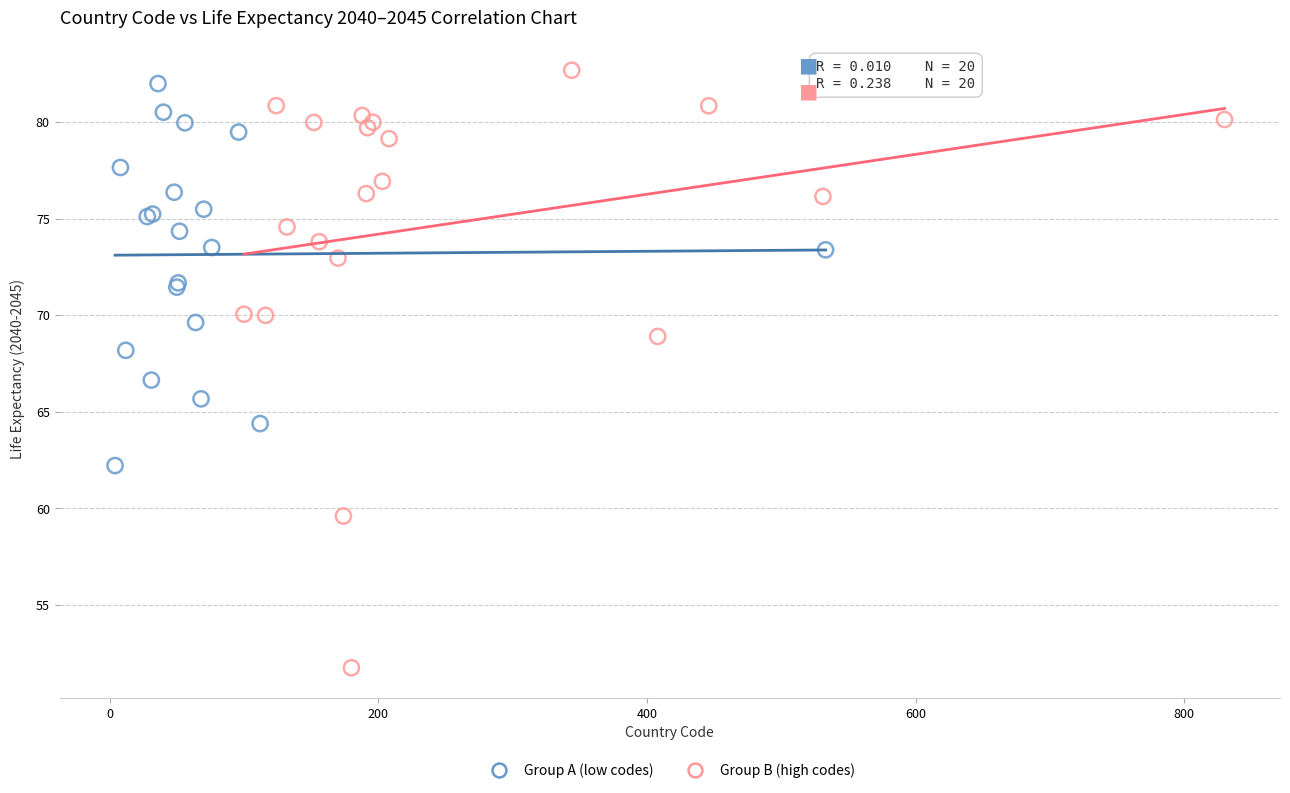

Which series has the largest Y range (max minus min)?

Group B (high codes)